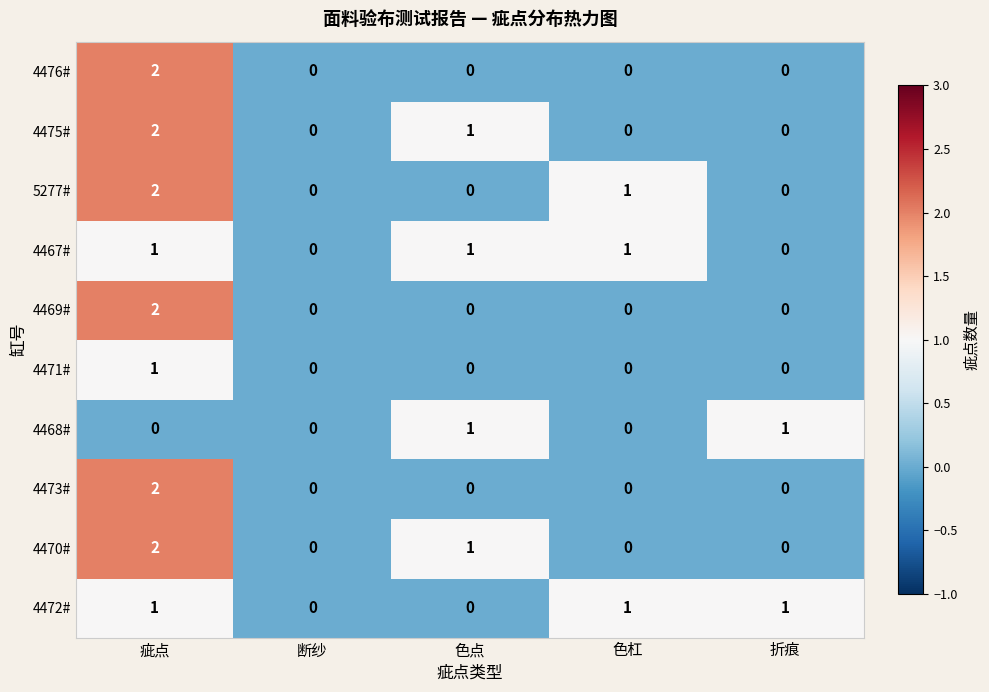

Count the number of categories in the chart.

5